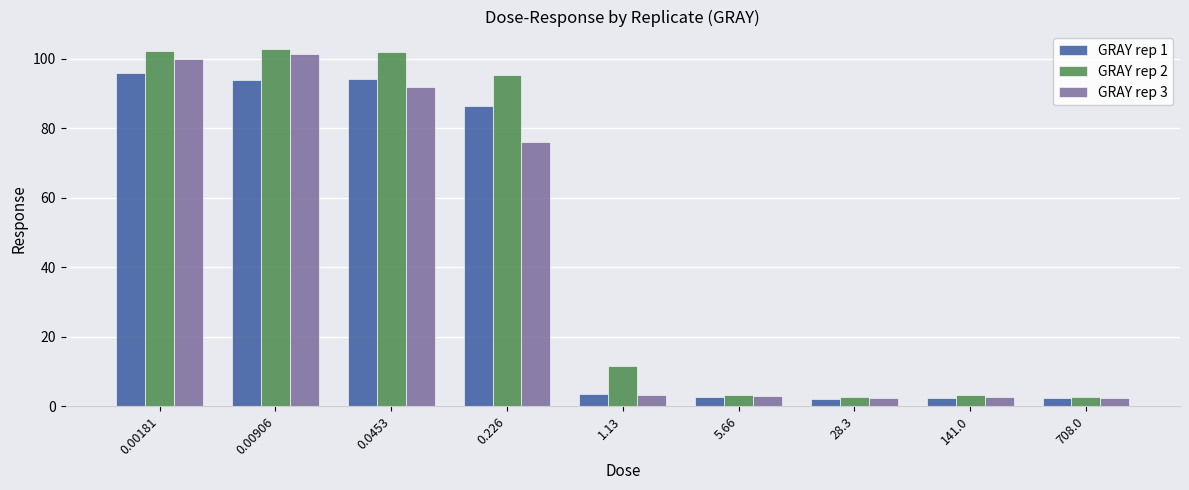

True or false: GRAY rep 2 has a value of 102.6 at 0.00906.

True